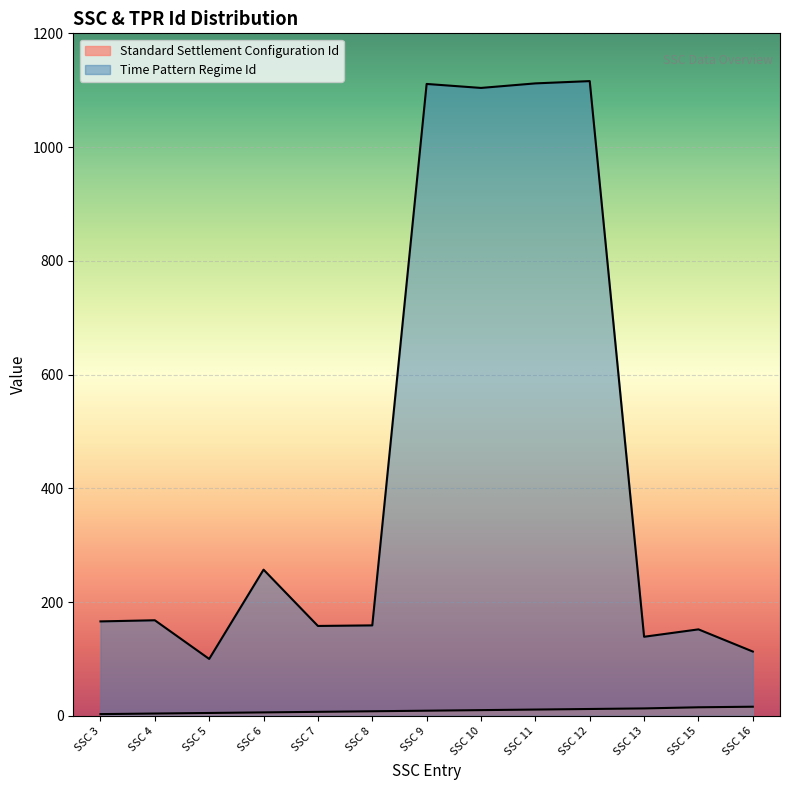

Reading right to left, list all the values displayed in this chart.

Standard Settlement Configuration Id: 16	15	13	12	11	10	9	8	7	6	5	4	3
Time Pattern Regime Id: 113	152	139	1116	1112	1104	1111	159	158	257	100	168	166